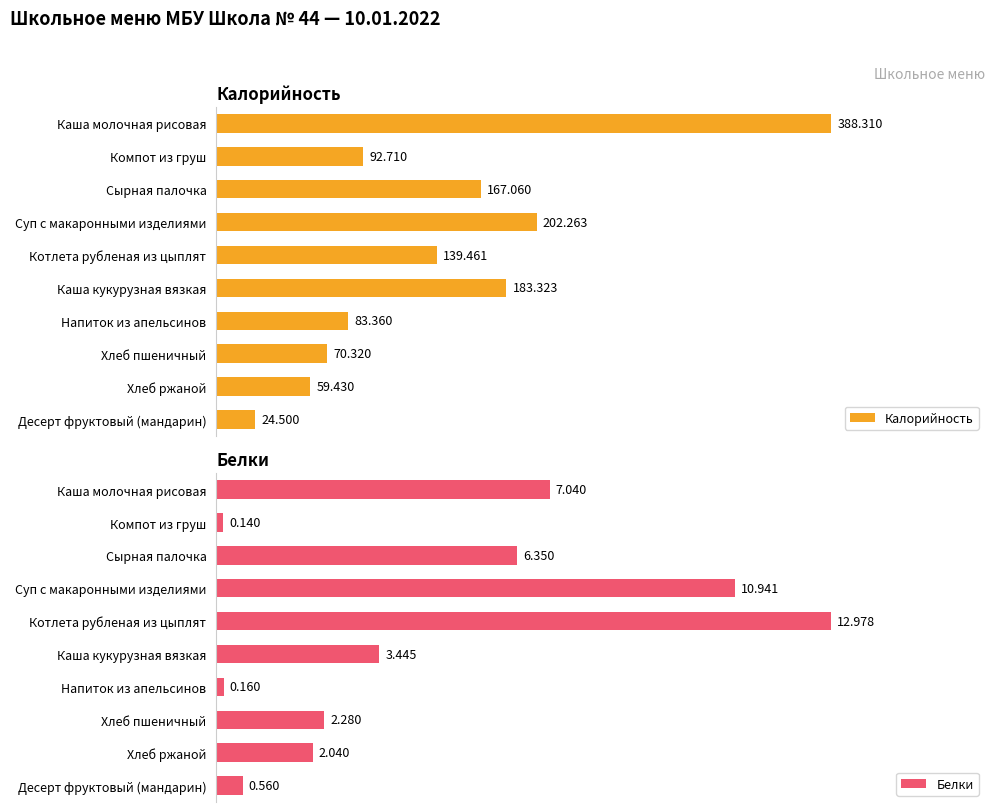

At which label does Белки reach its minimum?

Компот из груш